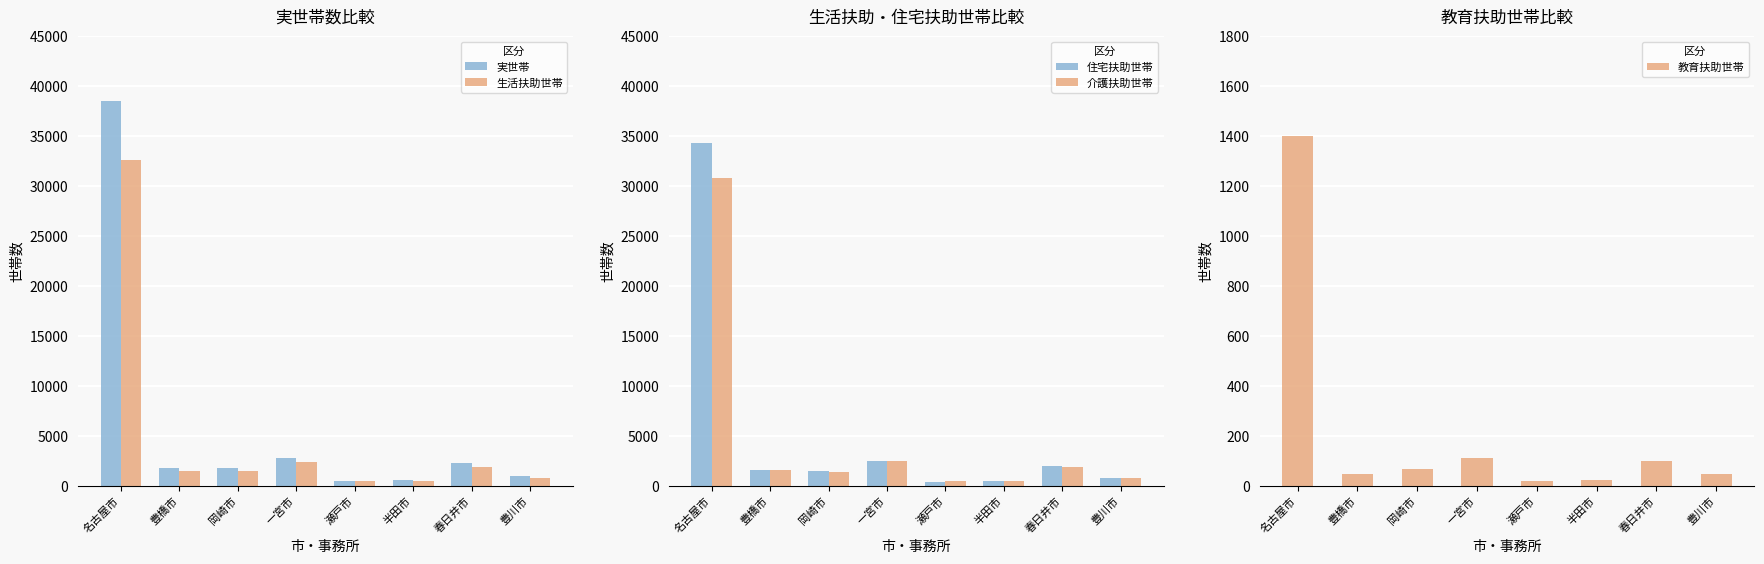

The value of 介護扶助世帯 at 名古屋市 is 16209. True or false?

False